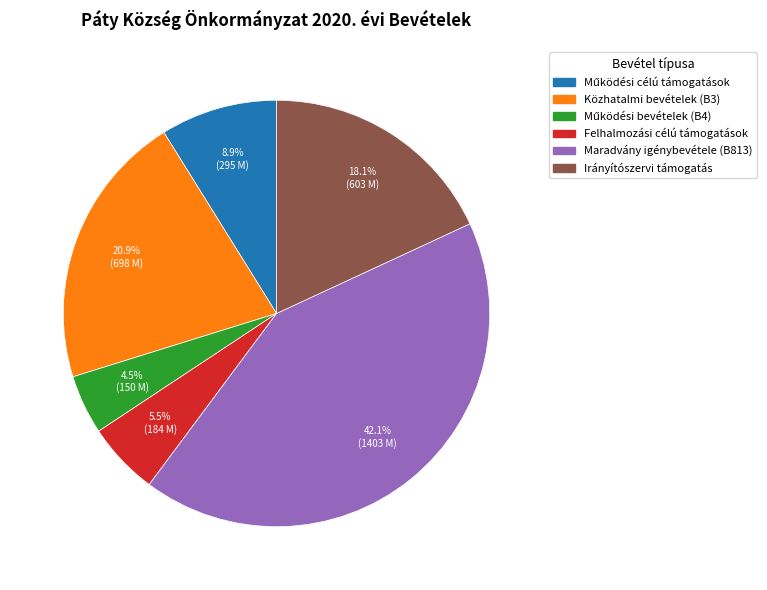

Does any single category account for the majority?

No